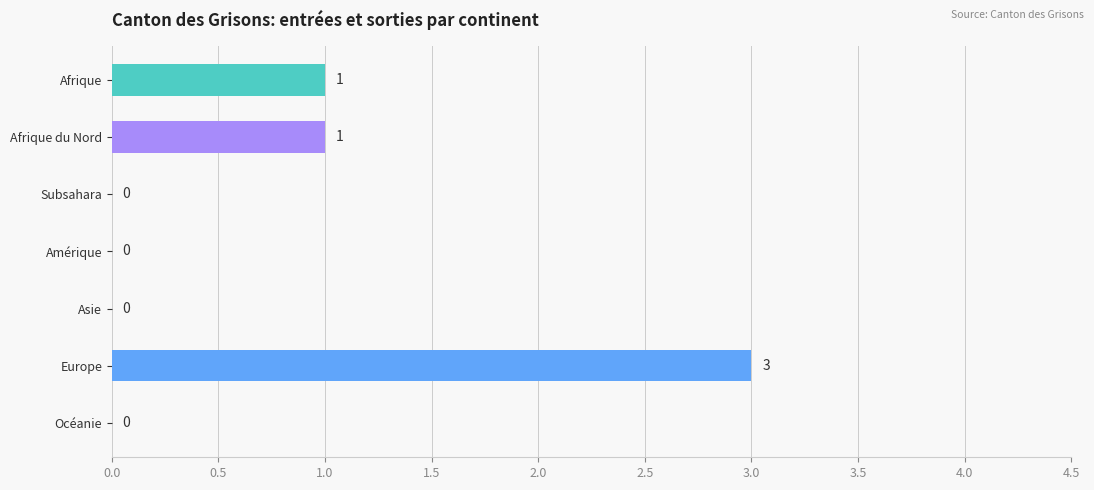

At which category does the chart reach its peak across all series?

Europe